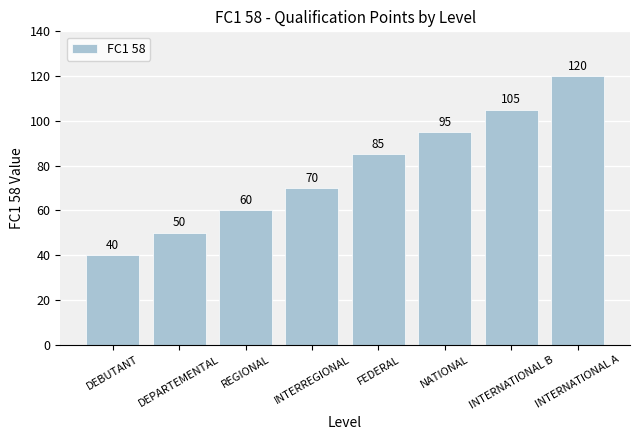

Rank the categories by value from lowest to highest.

DEBUTANT, DEPARTEMENTAL, REGIONAL, INTERREGIONAL, FEDERAL, NATIONAL, INTERNATIONAL B, INTERNATIONAL A